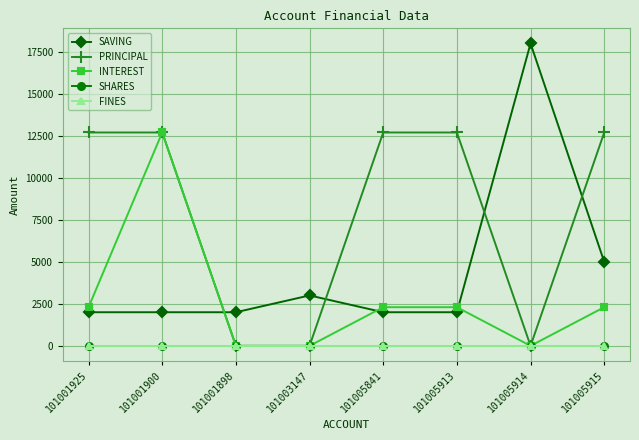

True or false: SAVING and INTEREST intersect in this chart.

True